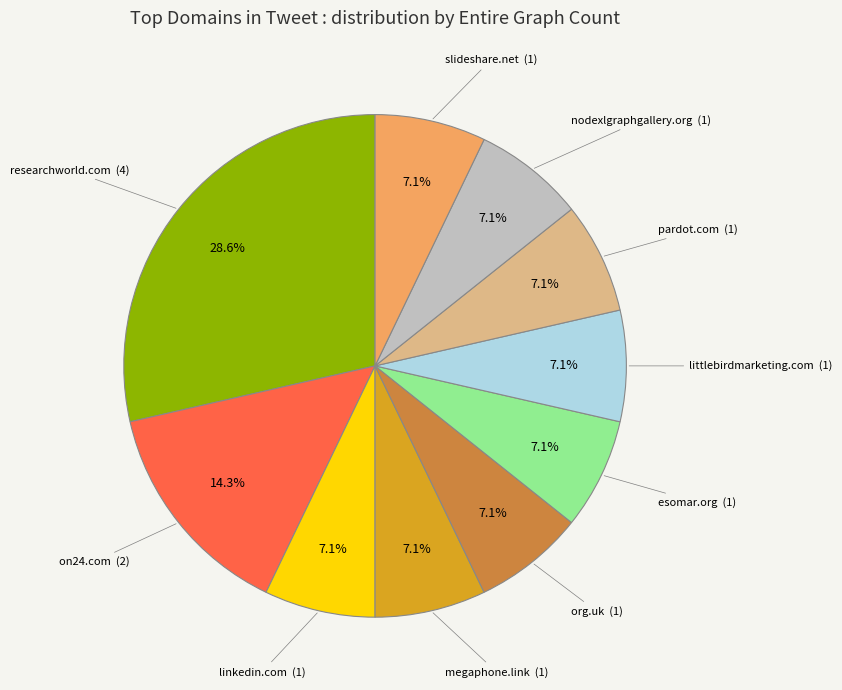

To the nearest percent, what portion does org.uk represent?

7%